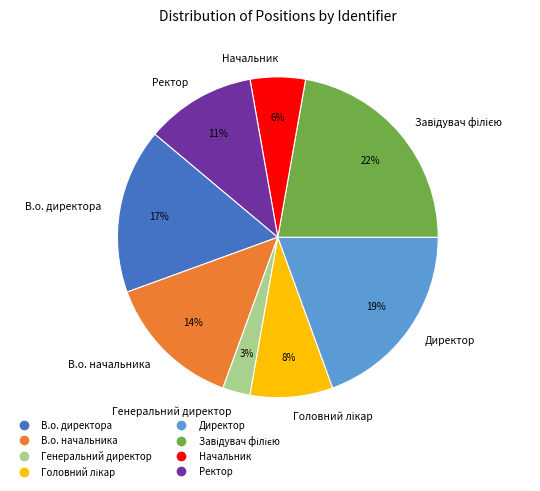

Is there any slice that represents more than half of the pie?

No